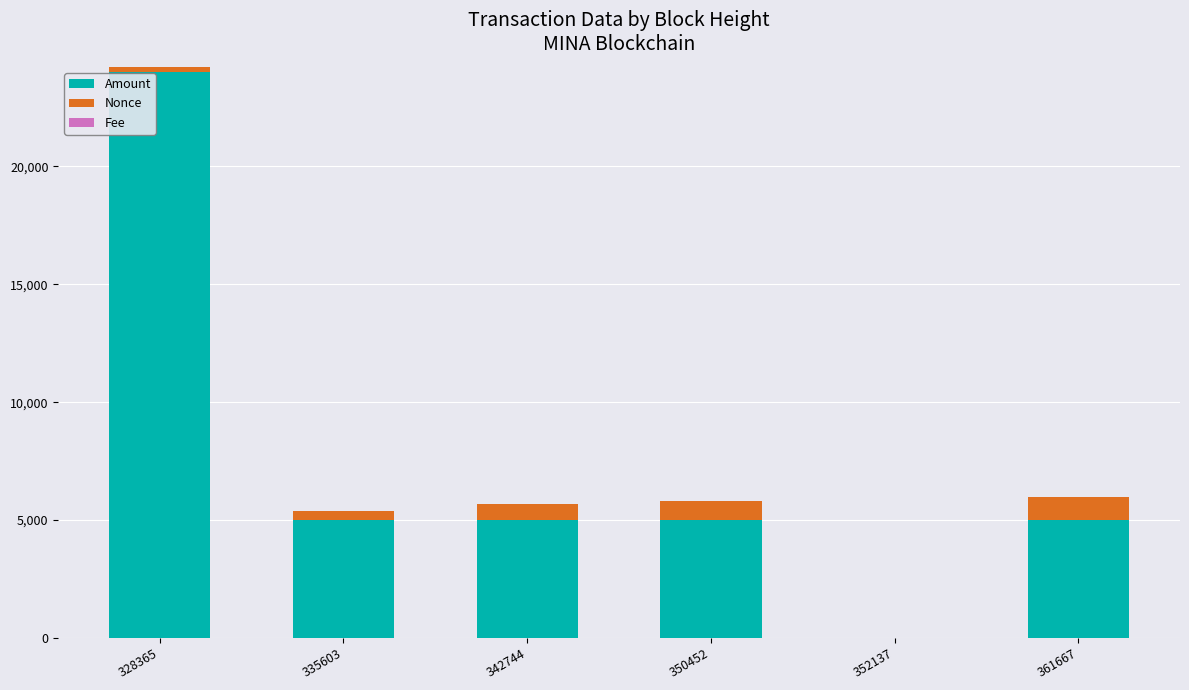

Is it true that Amount equals 0.0 at 352137?

True